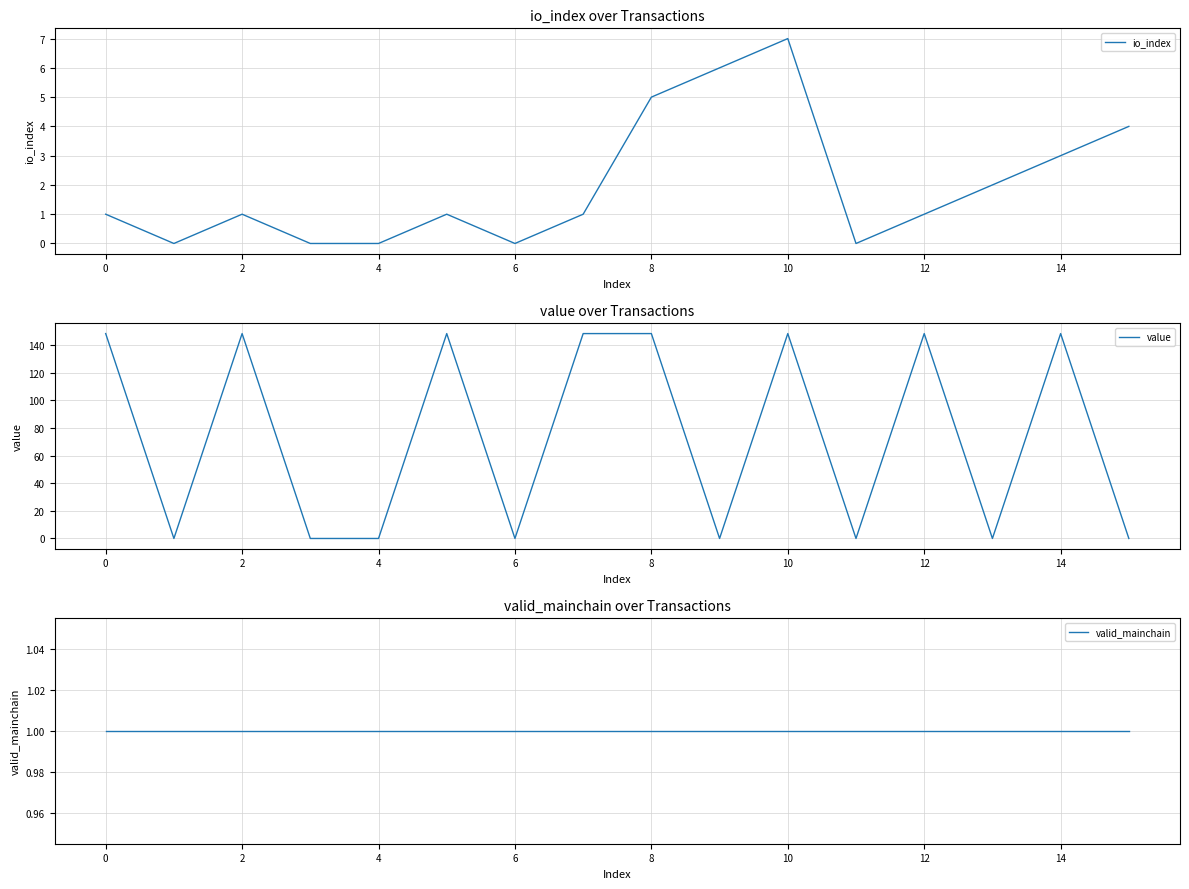

How many data points in io_index are less than 1?

5